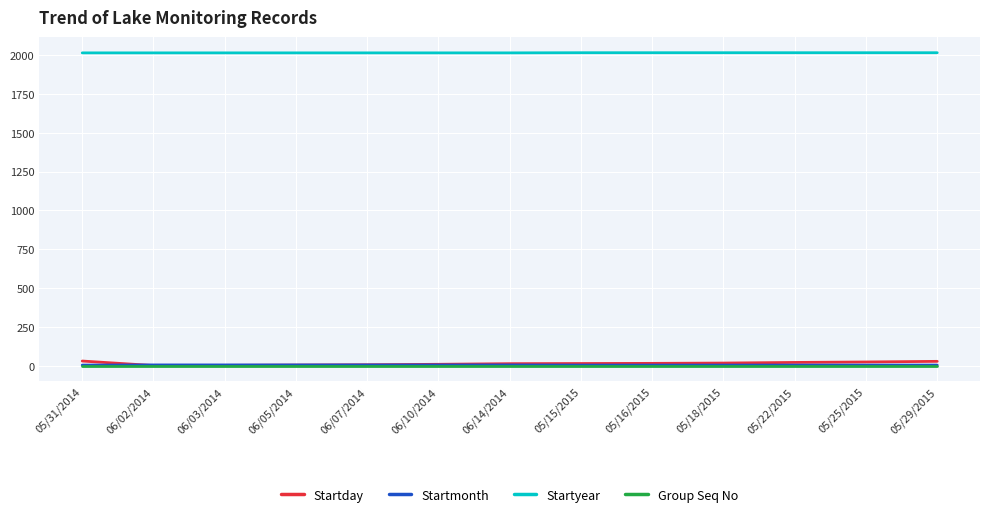

What is the maximum value shown in the chart?

2015